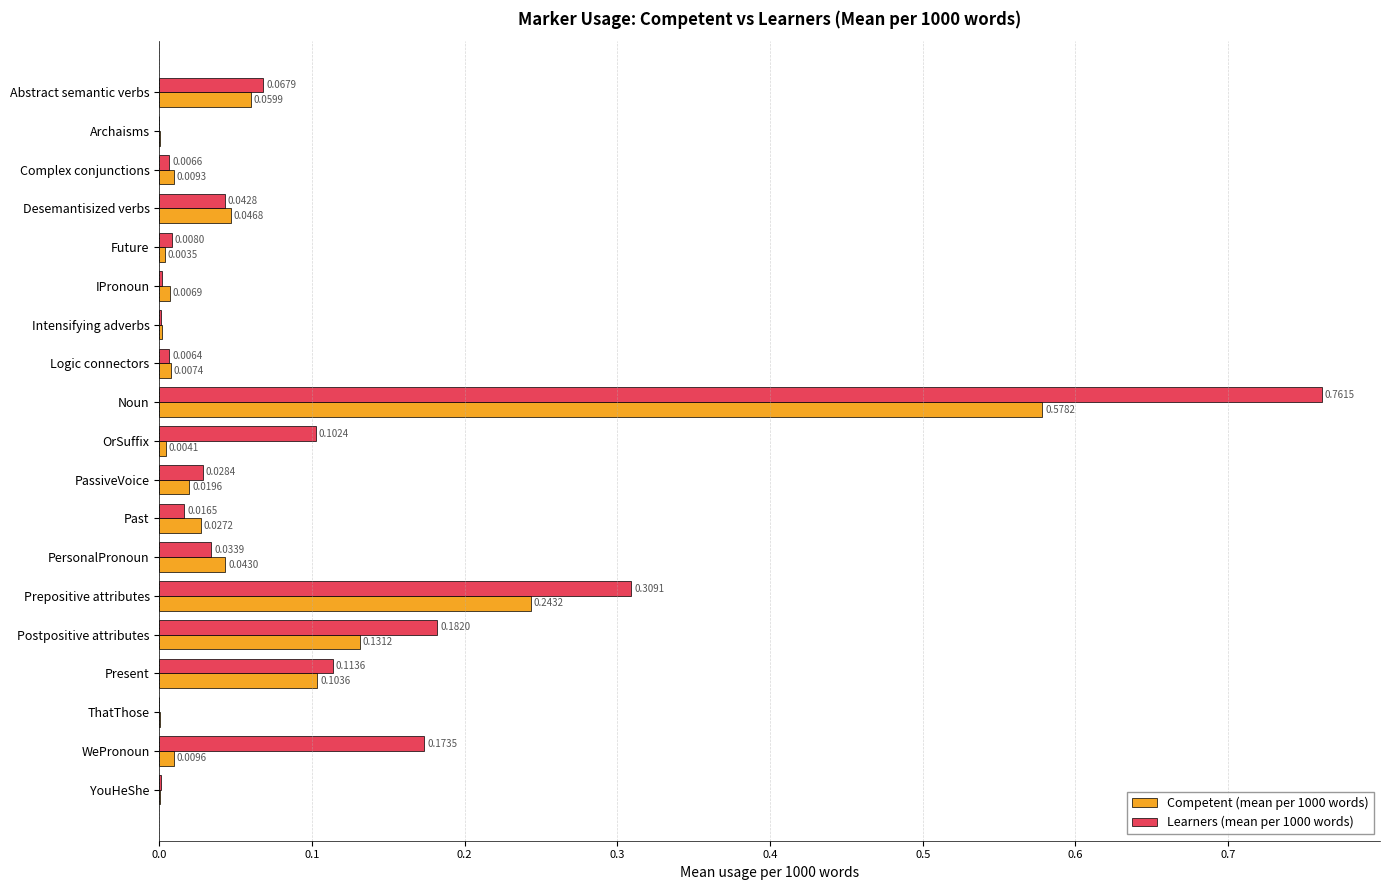

At which category is the sum across all series the highest?

Noun